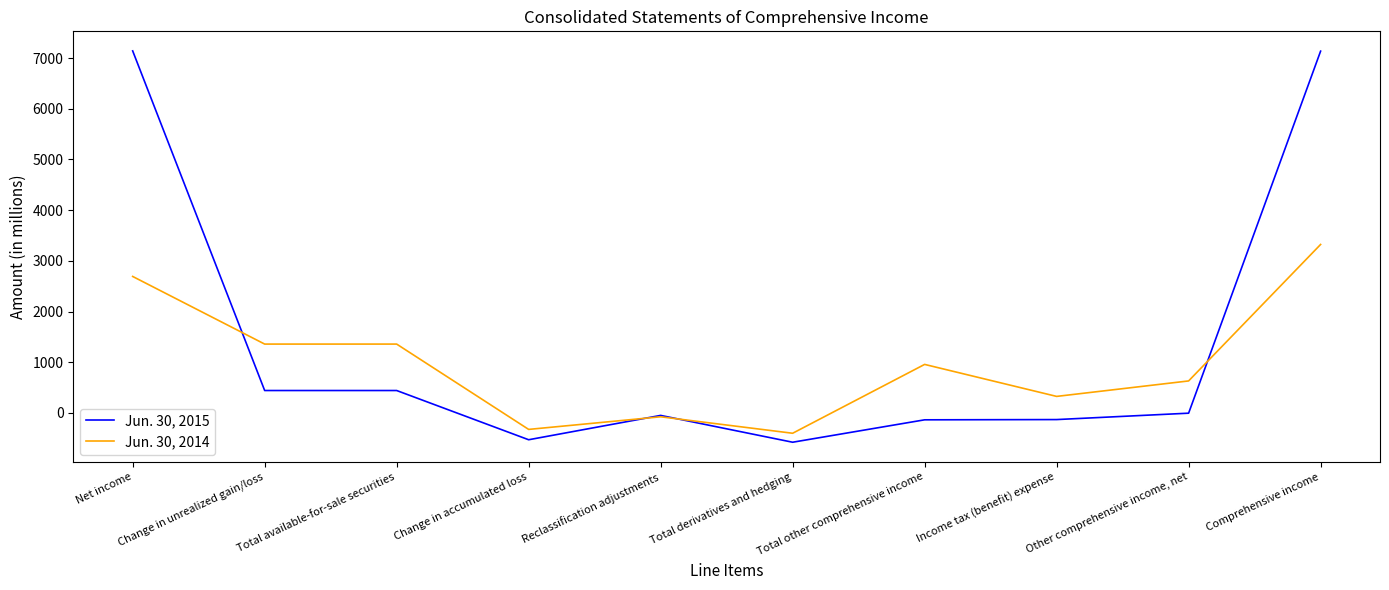

What is the approximate value of Jun. 30, 2014 at Comprehensive income?

3323